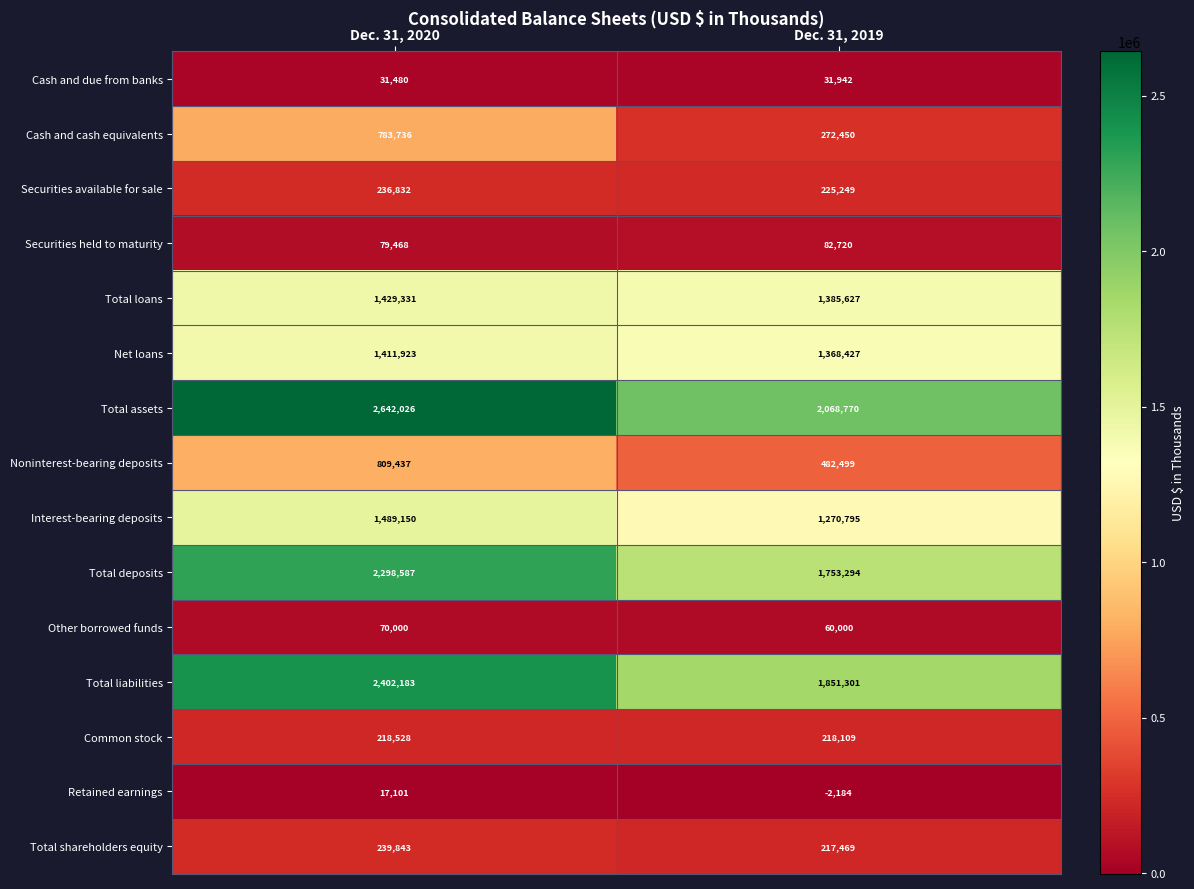

What is the greatest value displayed?

2642026